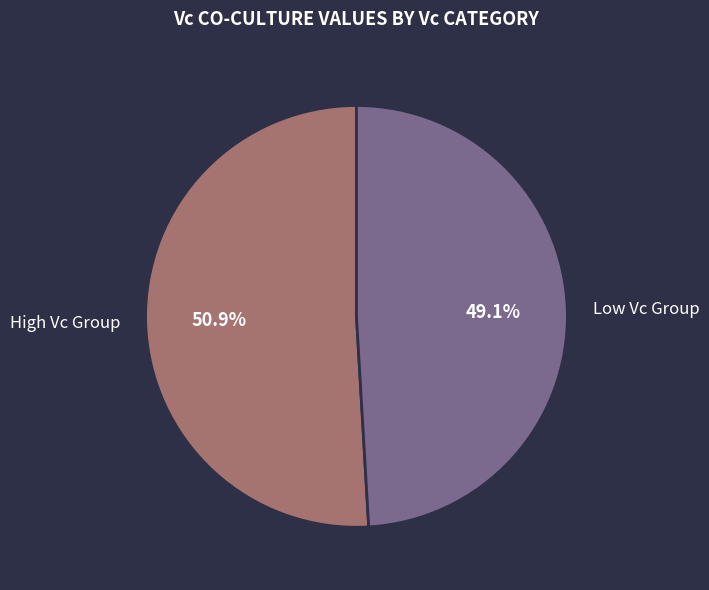

Does any single category account for the majority?

Yes